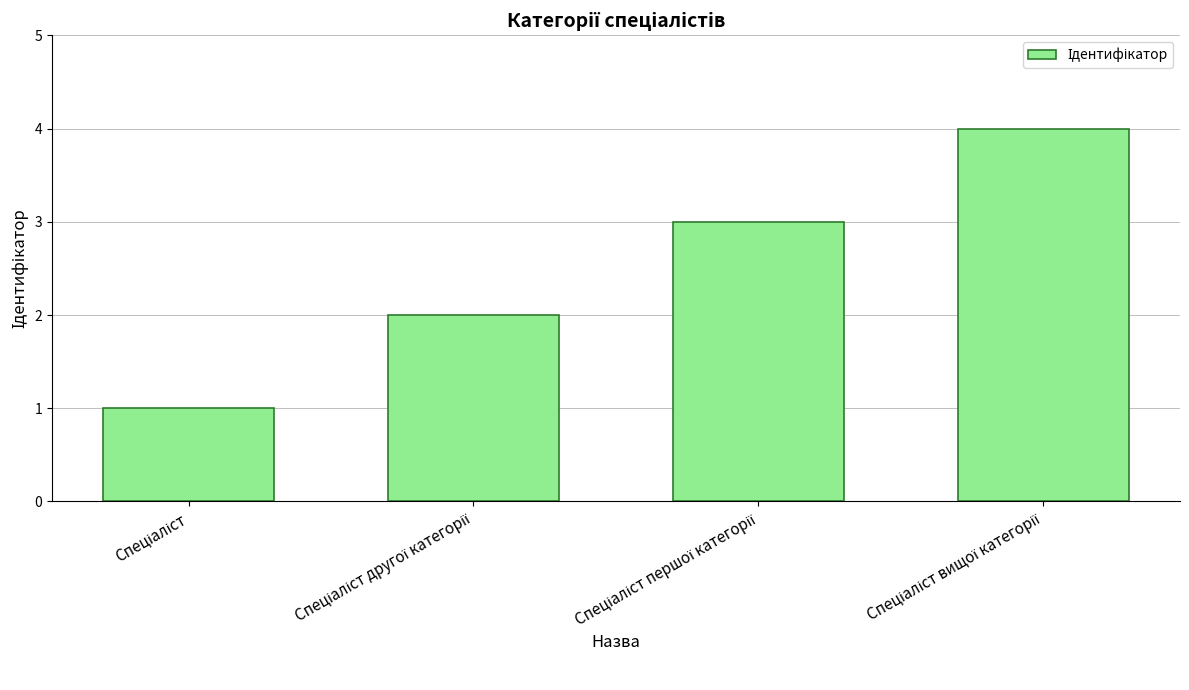

What is the sum of all values?

10